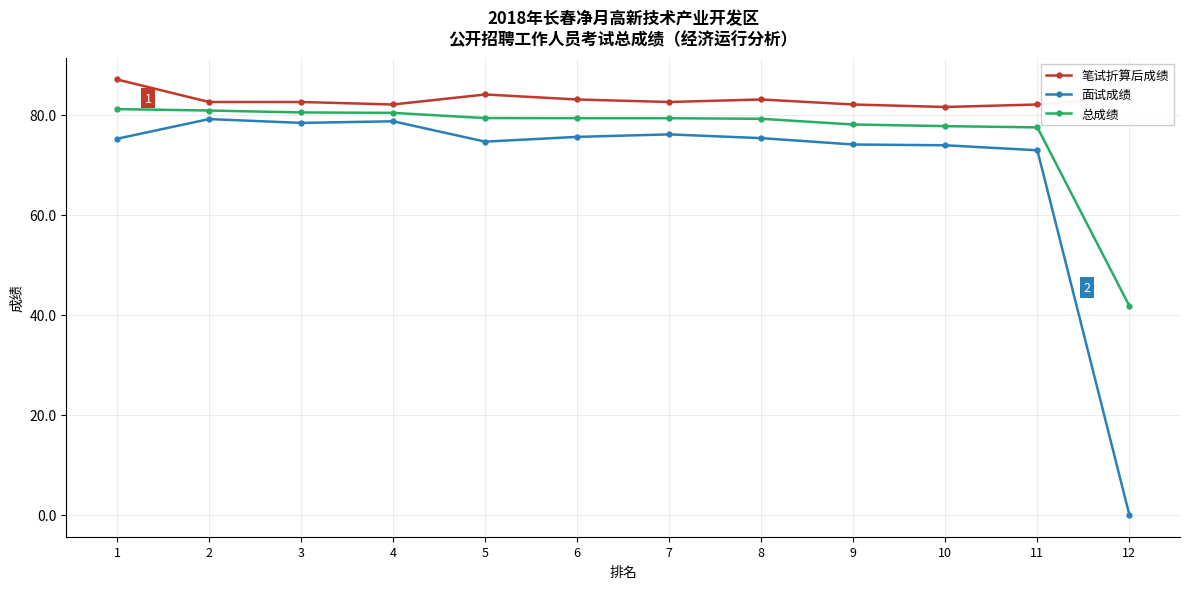

What is the difference between the highest and lowest values at 12?

83.5